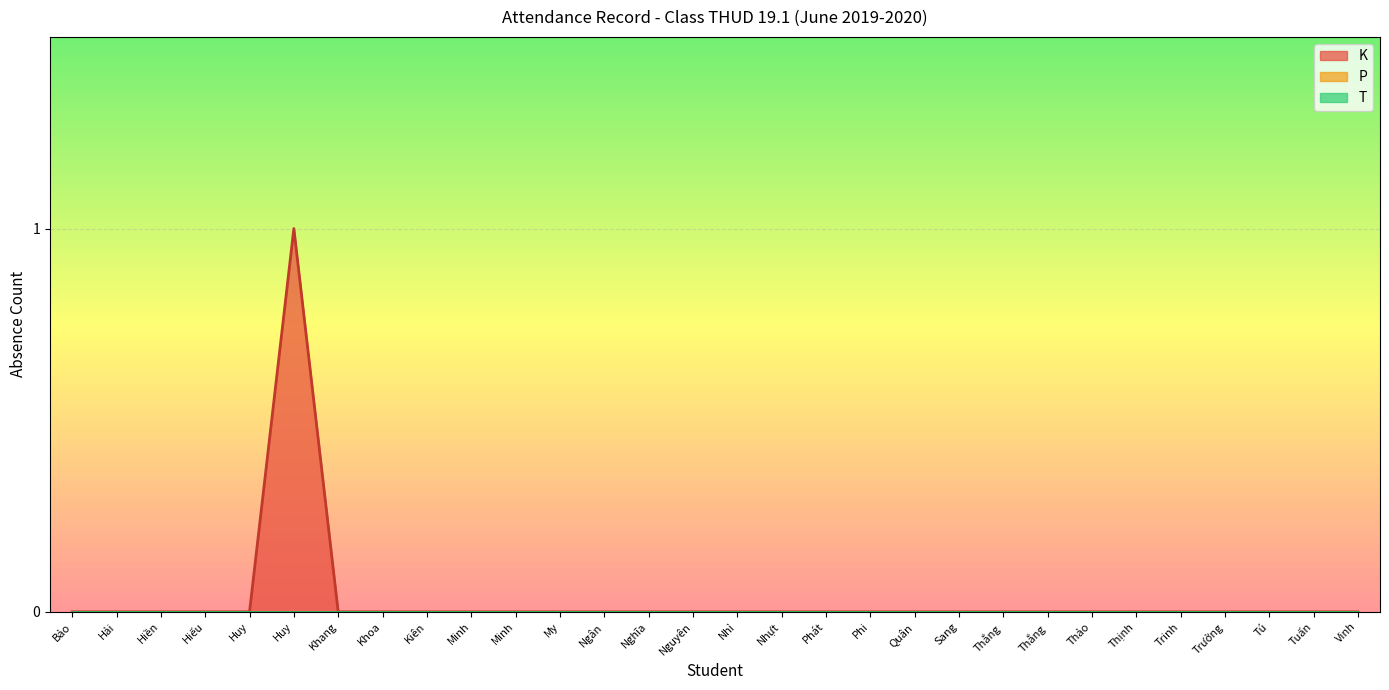

What are all the series names shown in the legend?

K, P, T